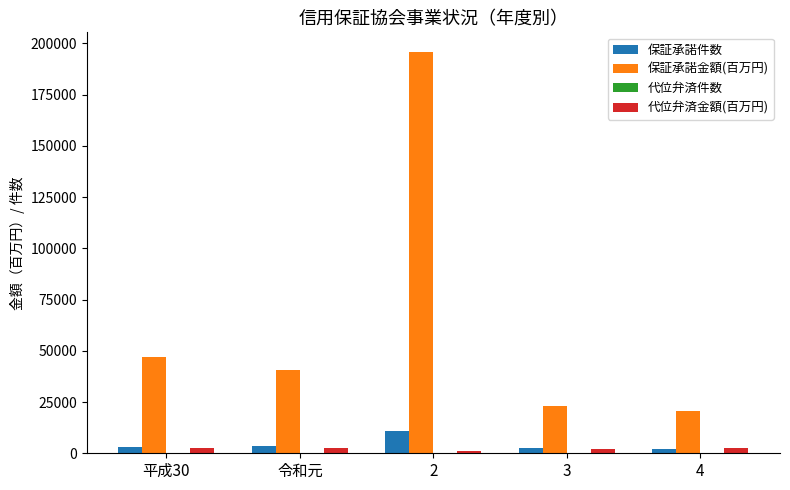

How many data points does each series have?

5